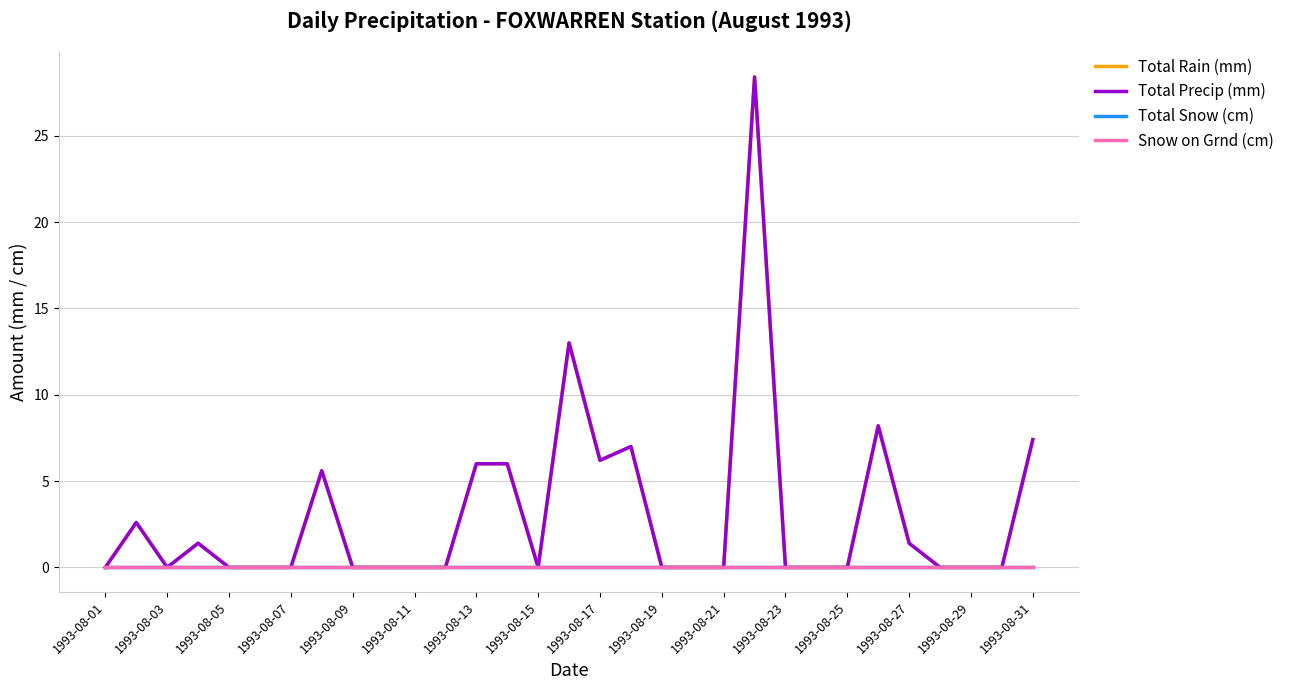

How many interior local peaks does the Total Precip (mm) series have?

7